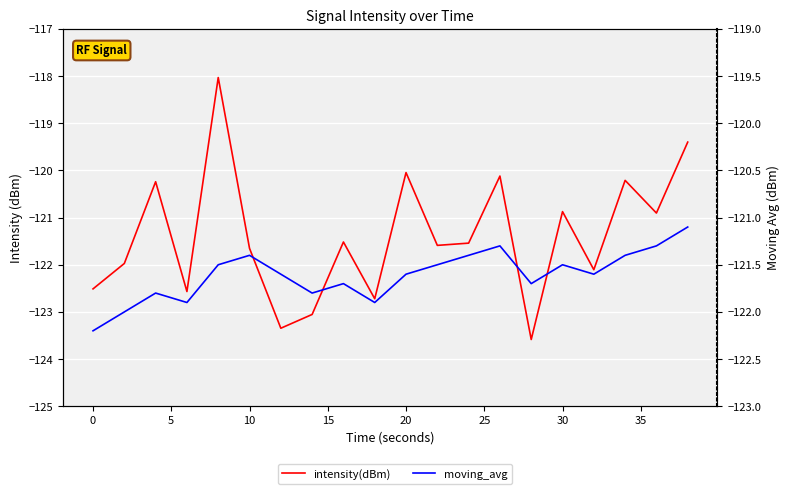

Count the number of data series in this chart.

2